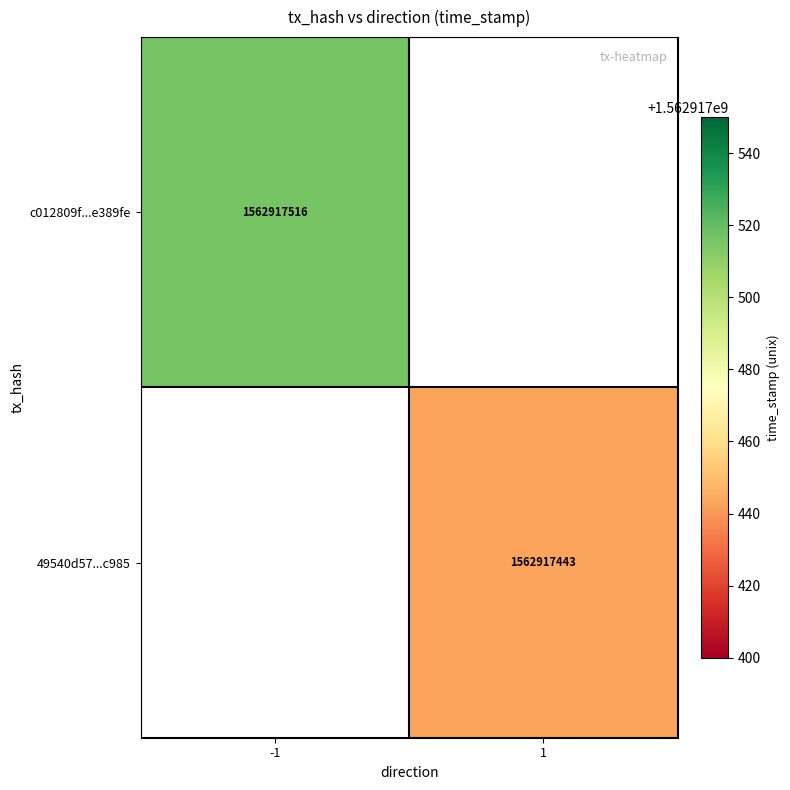

The c012809f82f5027a1d3fe41b71412cd3e3389fe series shows 763521681 at time_stamp. True or false?

False